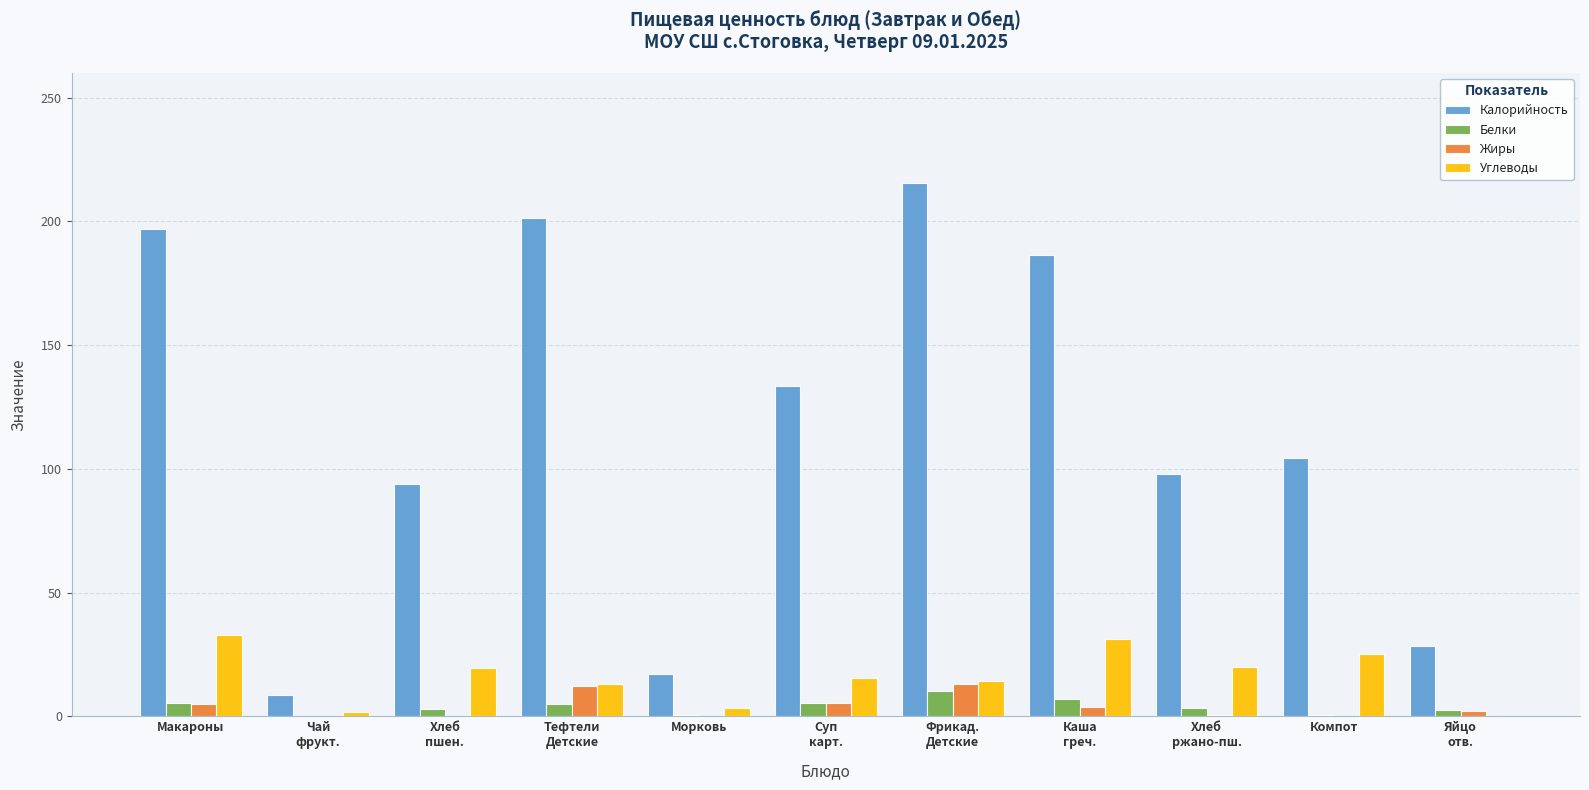

What is the spread (max minus min) of values at Хлеб
ржано-пш.?

97.2